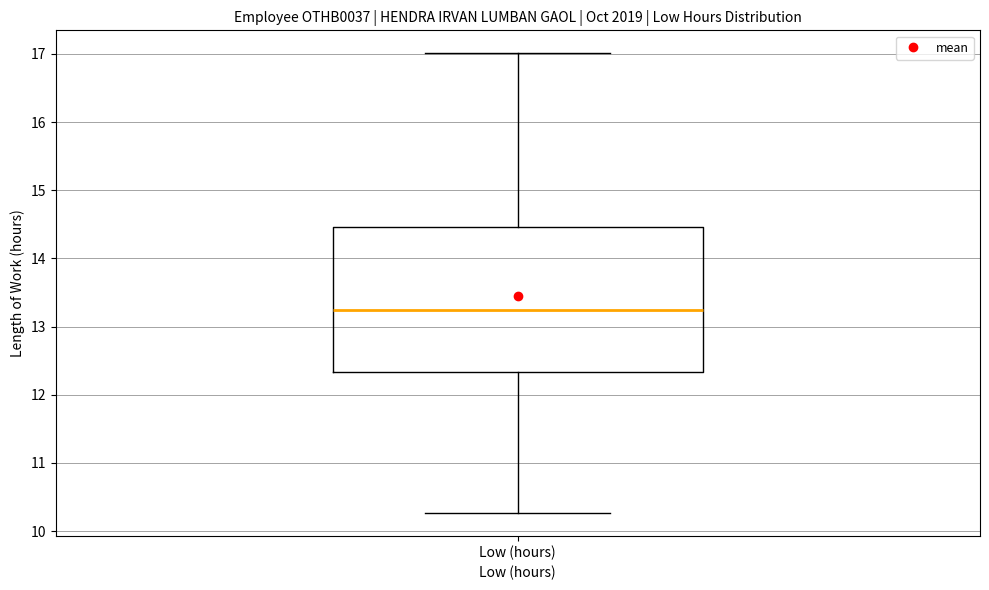

Read this box plot against the y-axis: the position of the median line, the range covered by the box, and the ends of both whiskers. The values are not printed on the chart, so give them approximately, as read against the axis.

median 13.3, box 12.3 to 14.5, whiskers 10.3 to 17.0